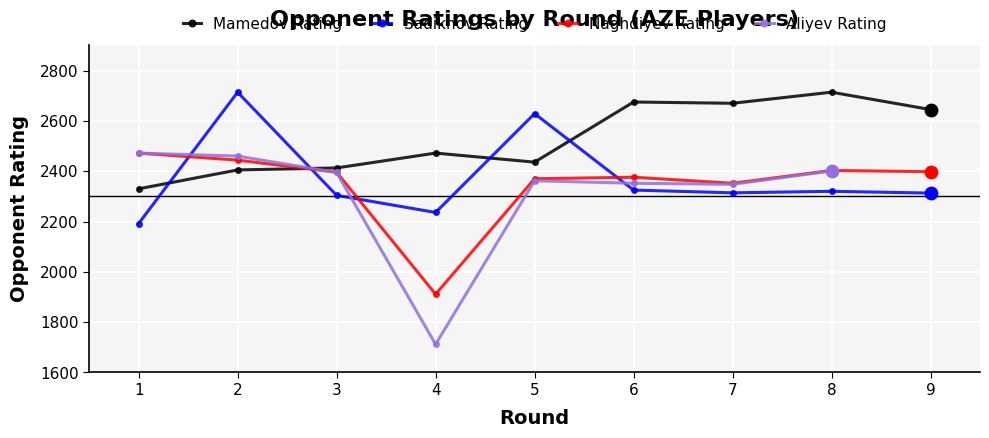

Is the value of Mamedov Rating at 3 greater than the value of Sadikhov Rating at 2?

No